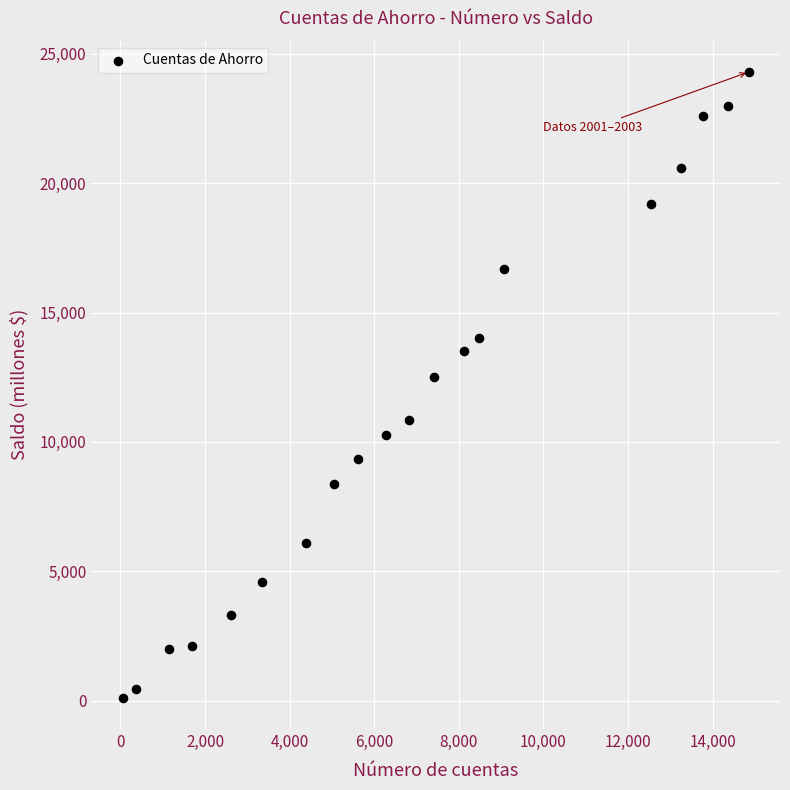

What Y value in the scatter plot is closest to 12205?

12500.5